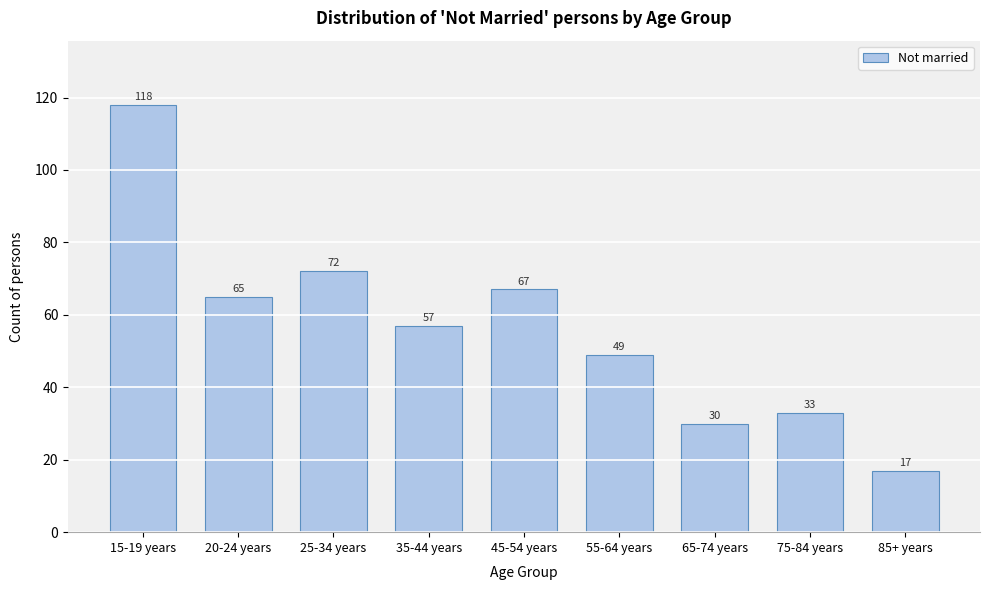

Reading right to left, list all the values displayed in this chart.

85+ years=17	75-84 years=33	65-74 years=30	55-64 years=49	45-54 years=67	35-44 years=57	25-34 years=72	20-24 years=65	15-19 years=118